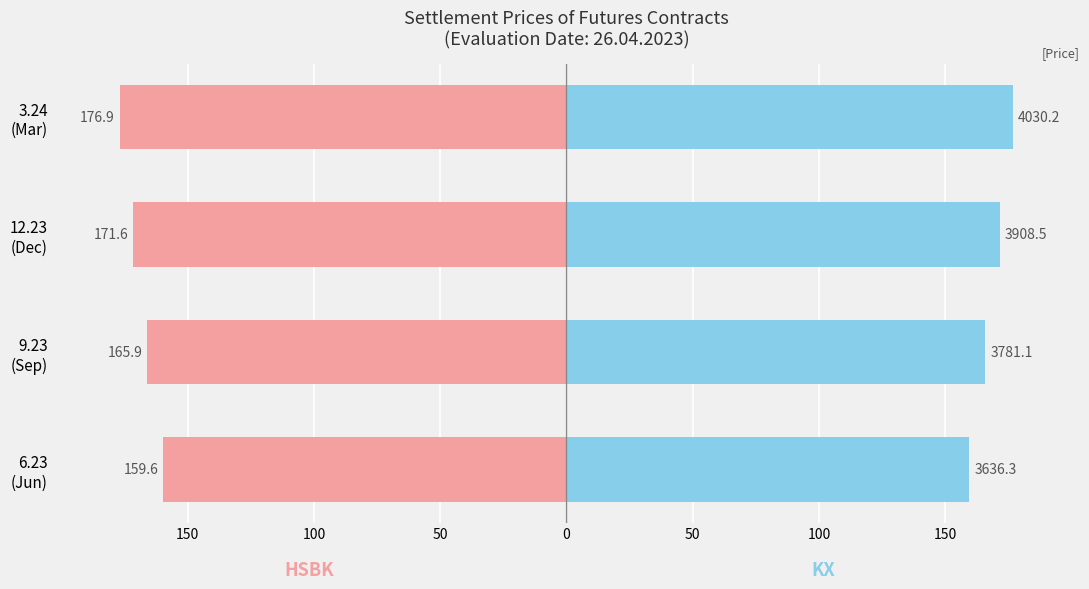

What is the difference between the maximum and minimum values in the HSBK (Female side) series?

17.3